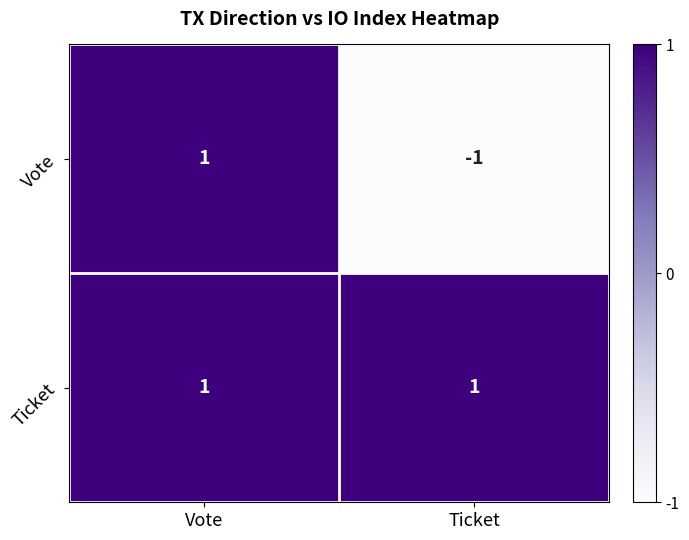

Which category has the lowest value in the Vote series?

Ticket